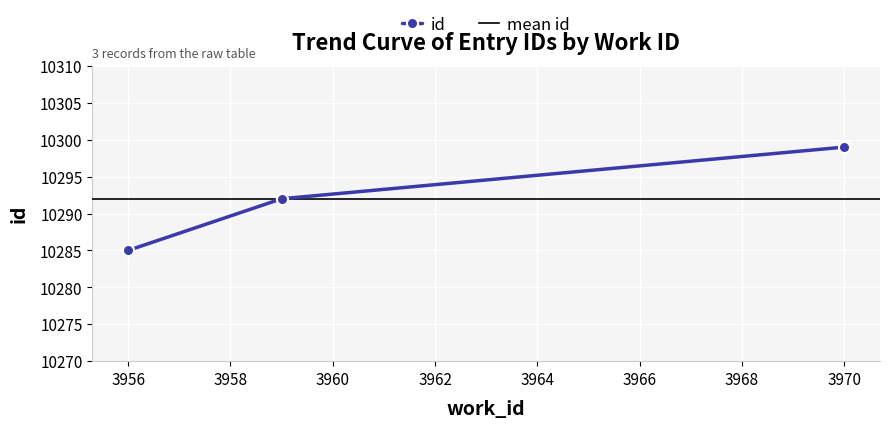

At which label is the value closest to 10292?

3959